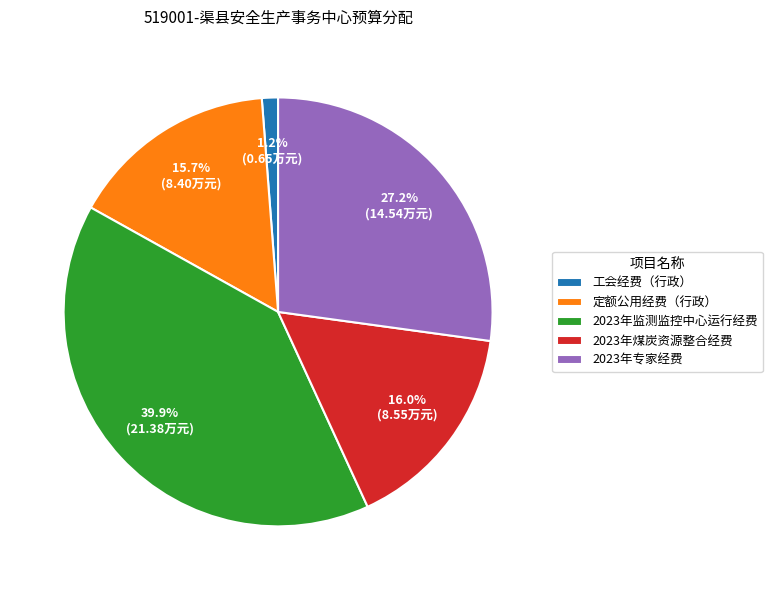

To the nearest percent, what percentage of the pie is 2023年专家经费?

27%